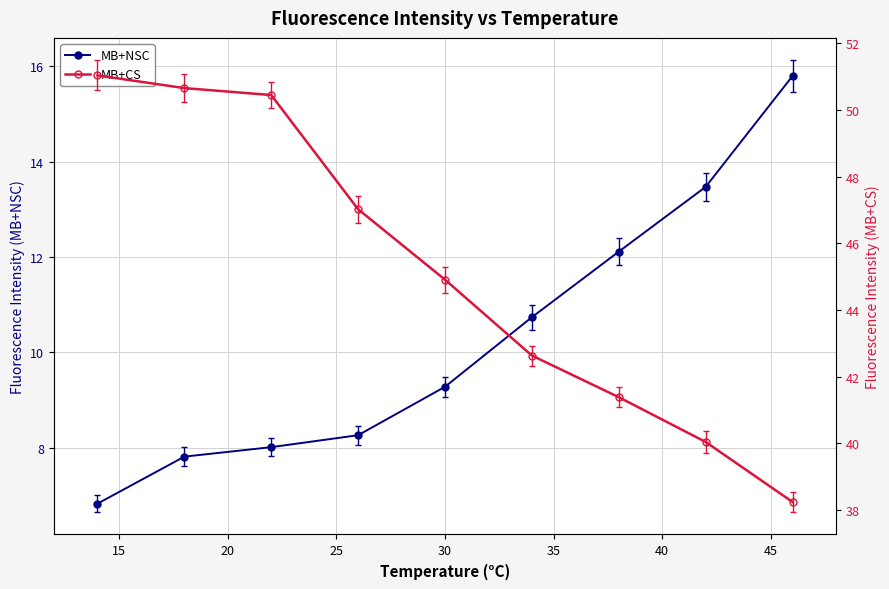

What is the lowest value of the MB+NSC series?

6.8